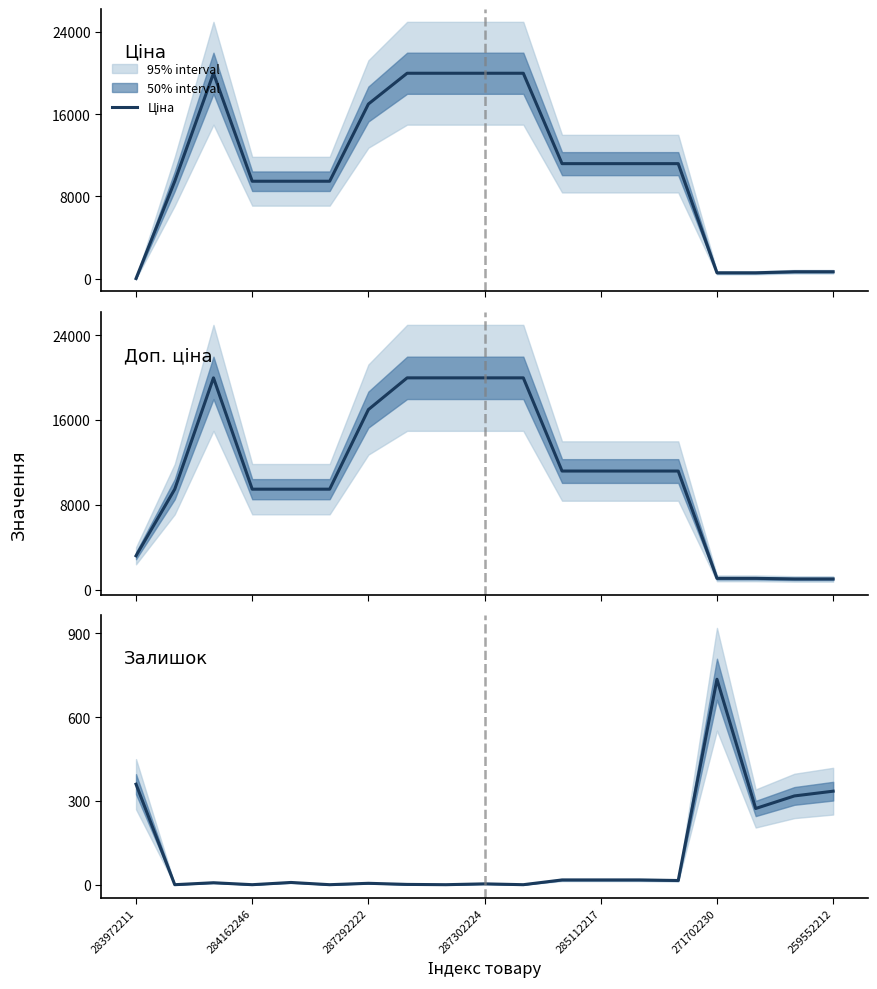

Rank the series by their maximum value, from highest to lowest.

Ціна, Доп. ціна, Залишок